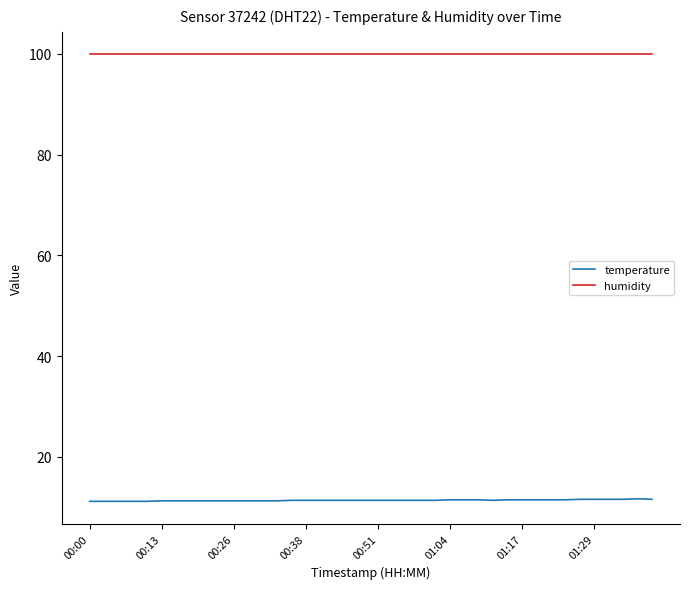

What is the greatest value displayed?

99.9